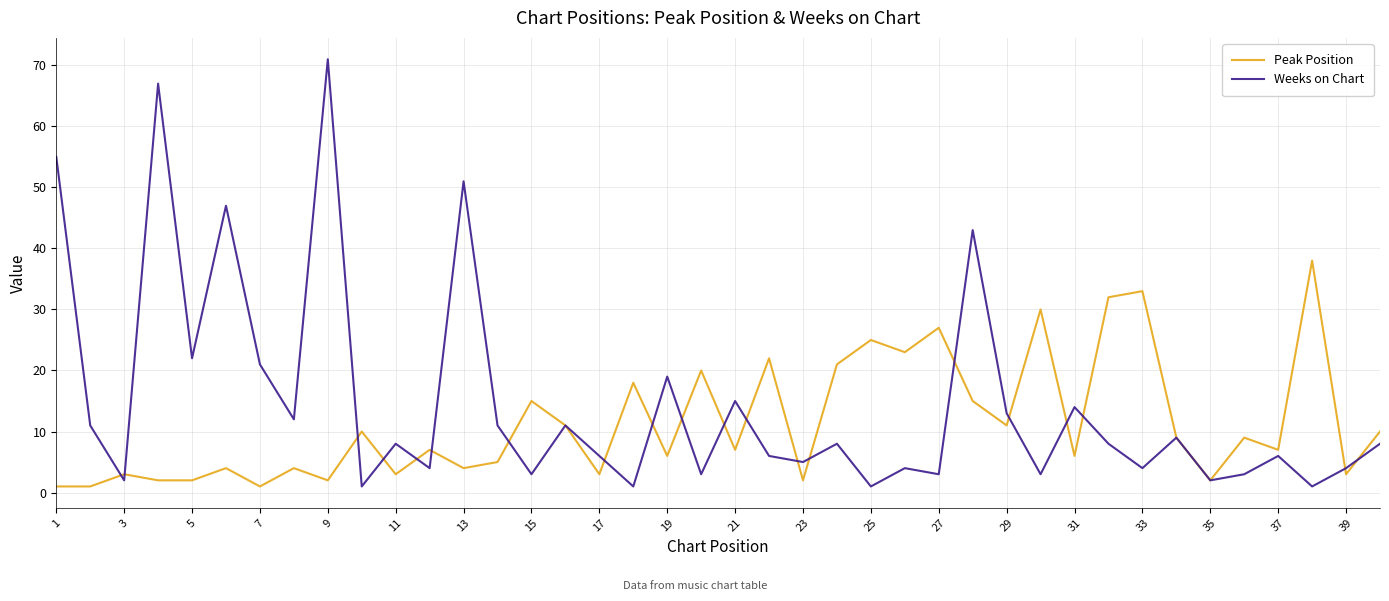

List the series in order of their overall mean, highest first.

Weeks on Chart, Peak Position